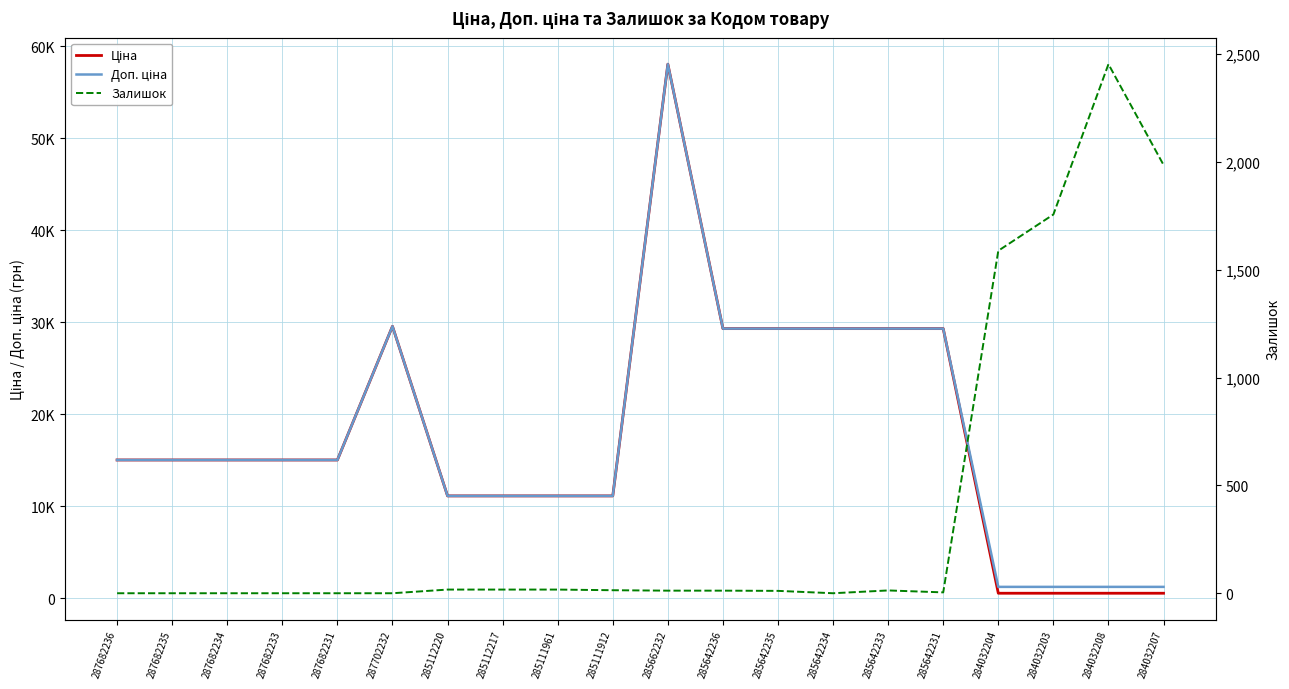

How many values in the Ціна series exceed 15019?

12